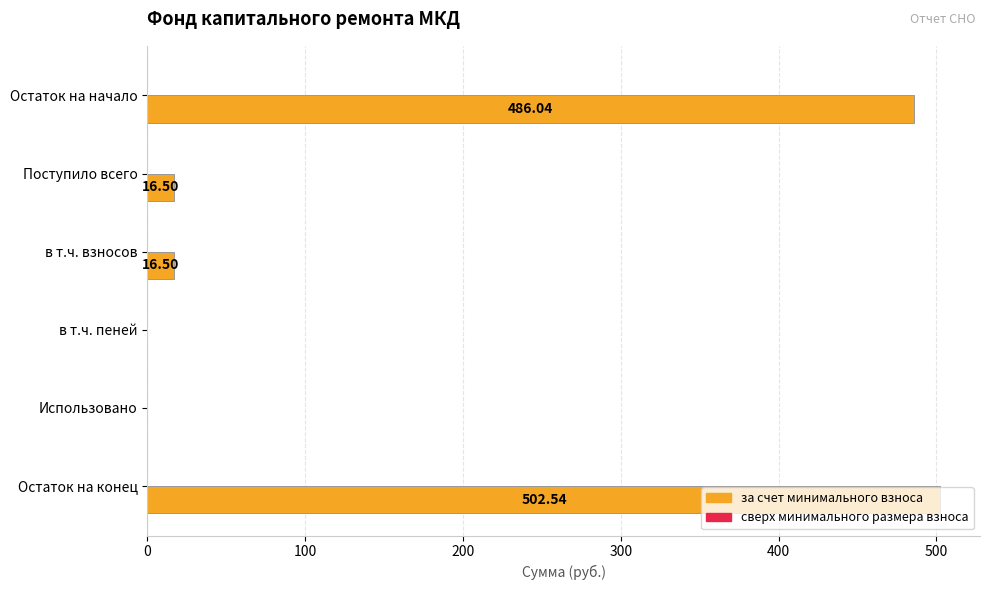

Count the number of values greater than 16.

4